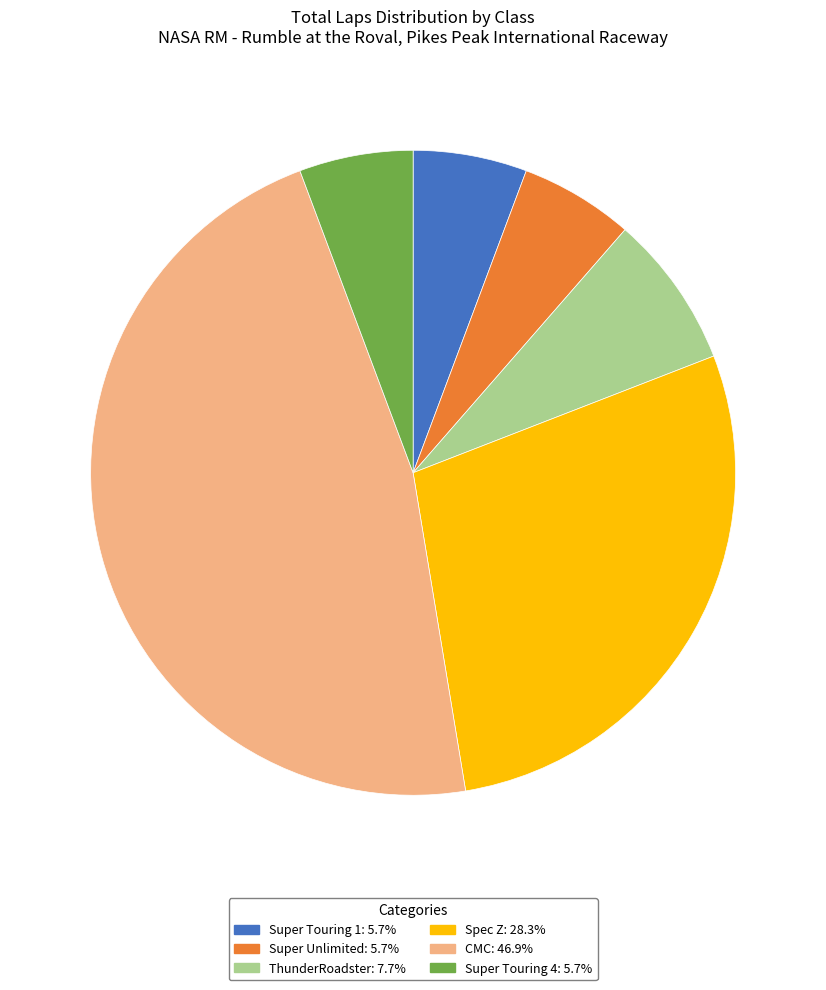

Does any single category account for the majority?

No